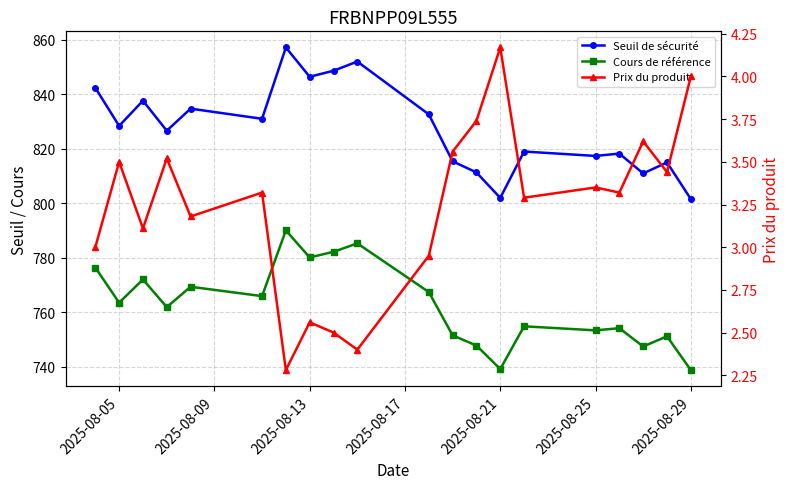

How many lines are shown in the chart?

3